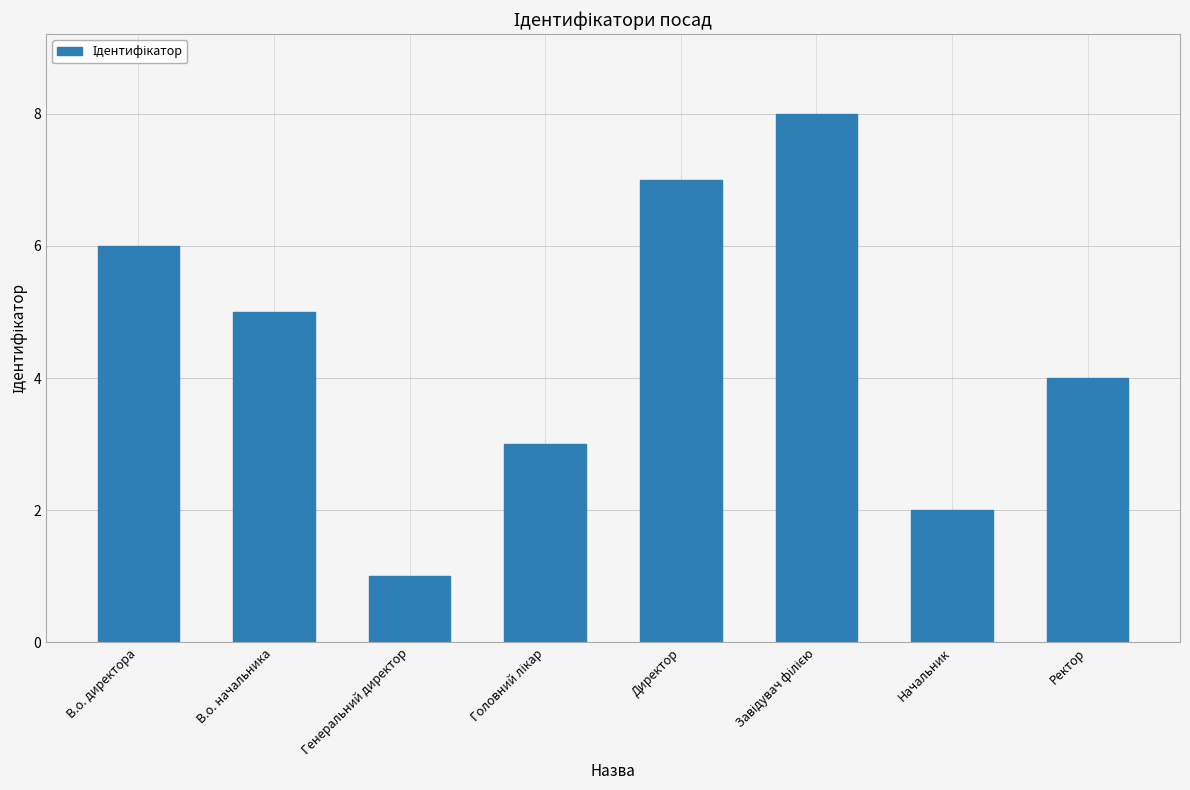

True or false: the data shows 9 at В.о. директора.

False